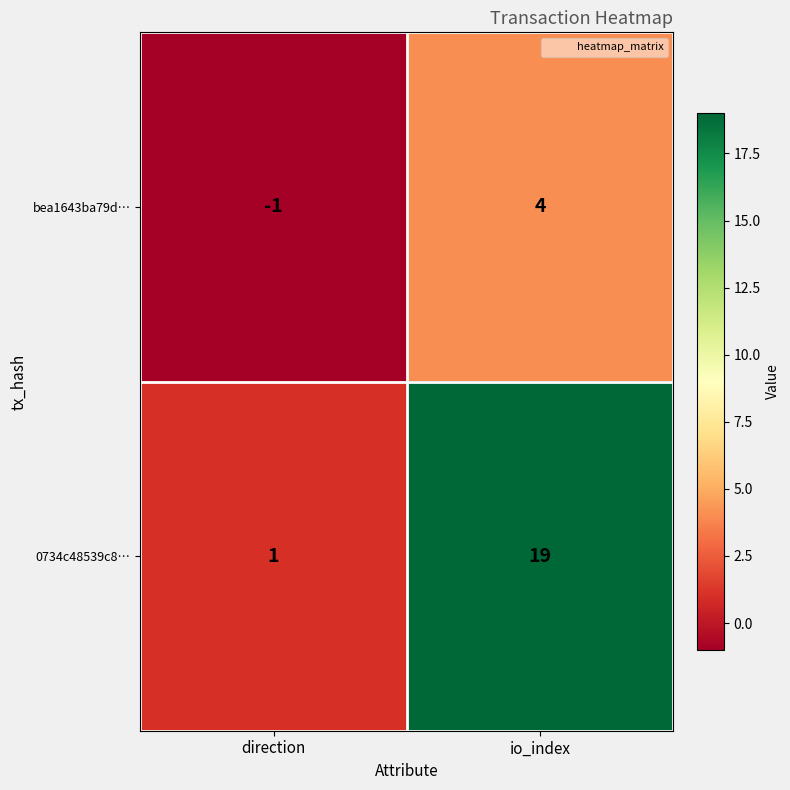

List the series in order of their overall mean, lowest first.

bea1643ba79d…, 0734c48539c8…